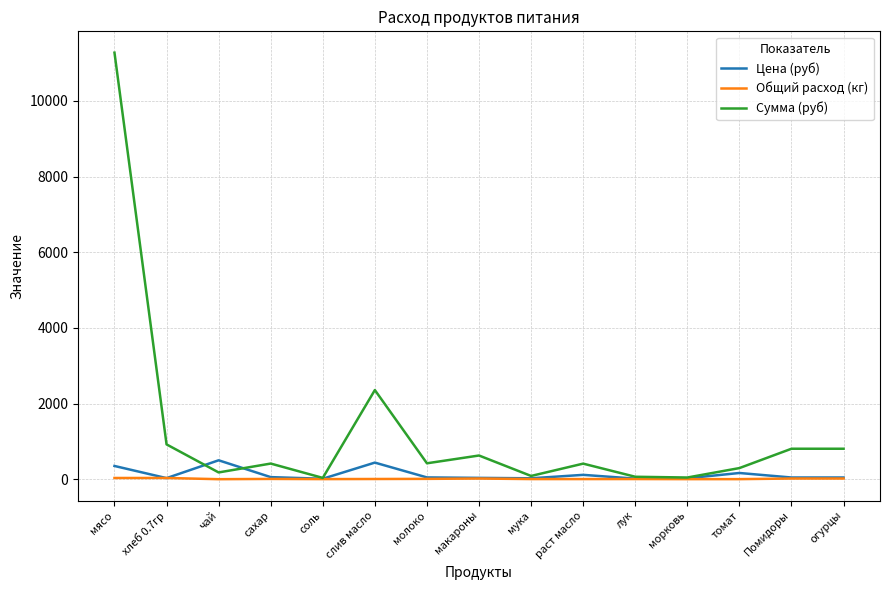

At which label does Сумма (руб) first exceed 413?

мясо